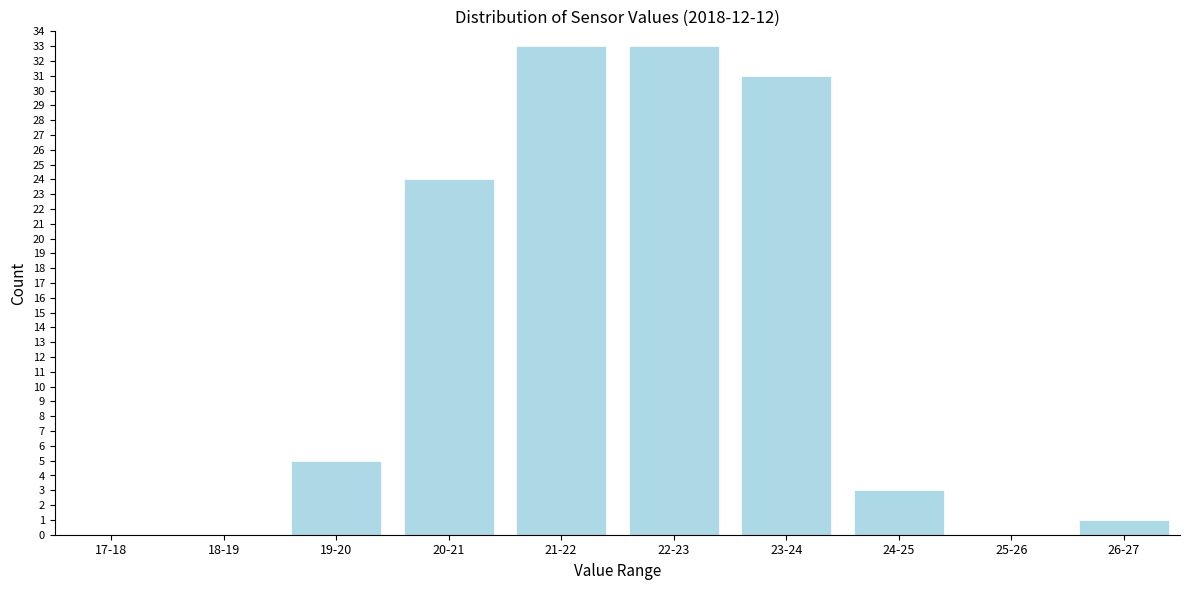

Reading left to right, list all the values displayed in this chart.

17-18=0	18-19=0	19-20=5	20-21=24	21-22=33	22-23=33	23-24=31	24-25=3	25-26=0	26-27=1